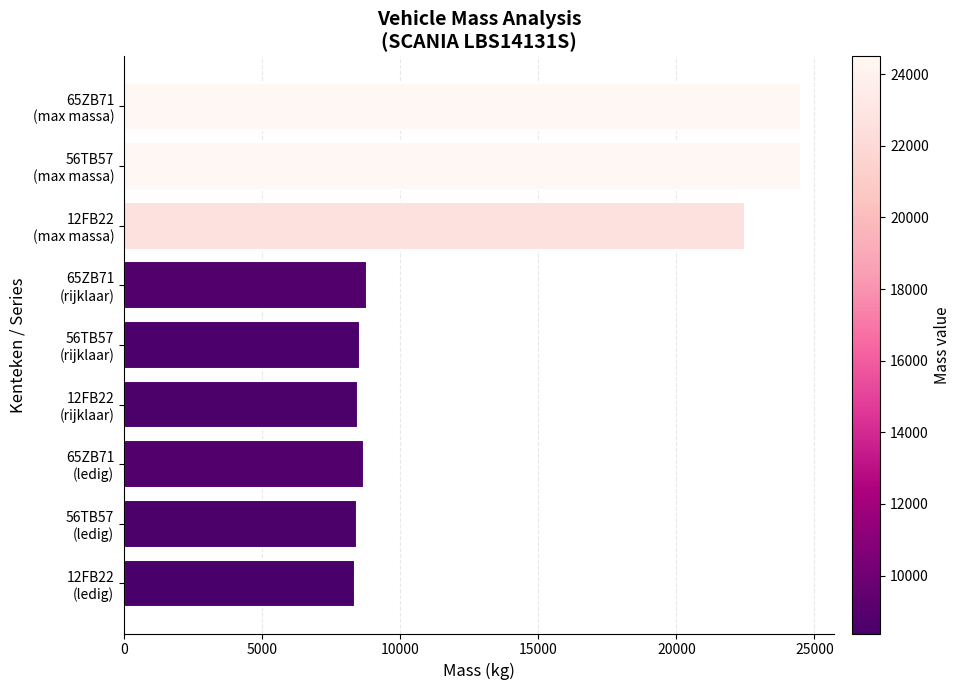

What is the average value?

13653